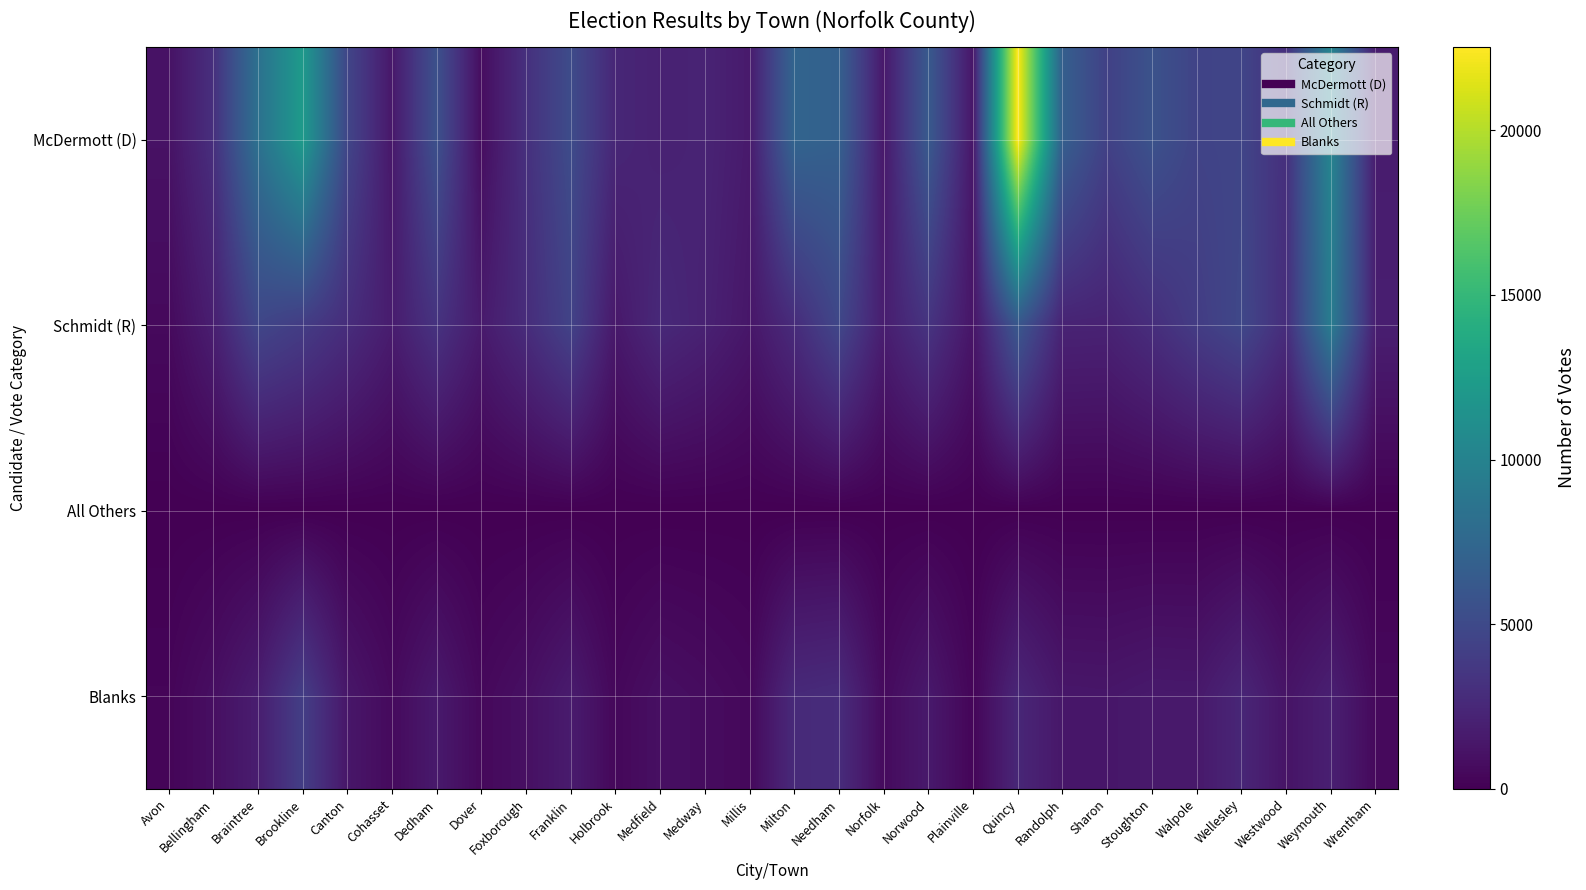

How many categories are shown in the chart?

28